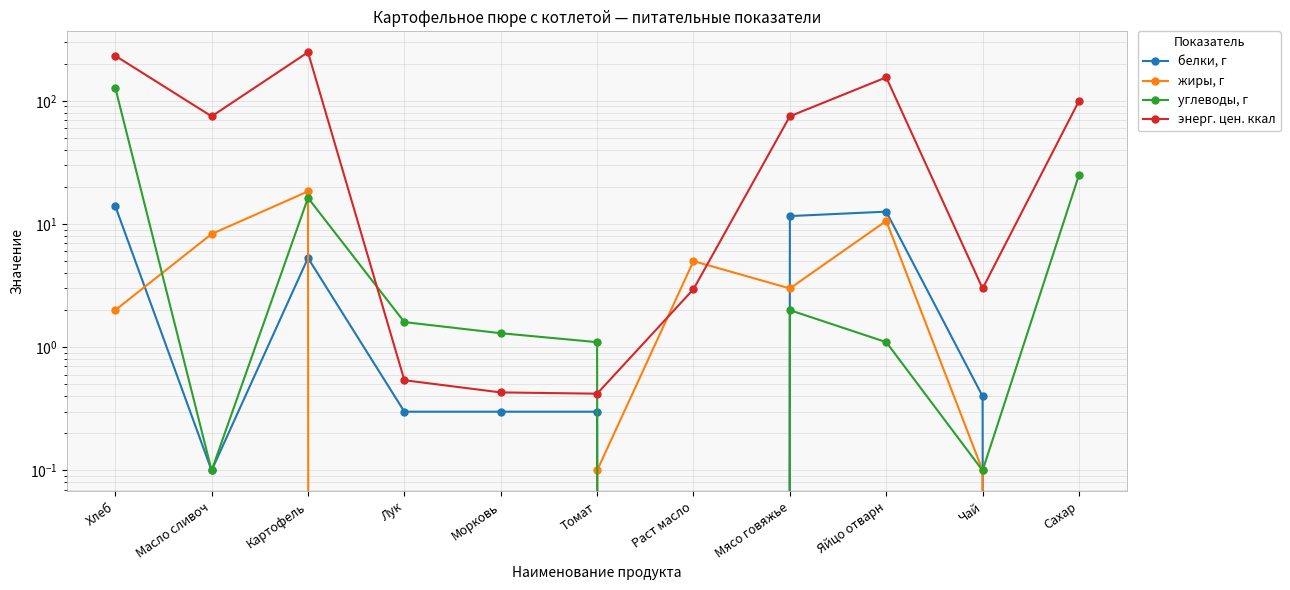

What are all the series names shown in the legend?

белки, г, жиры, г, углеводы, г, энерг. цен. ккал